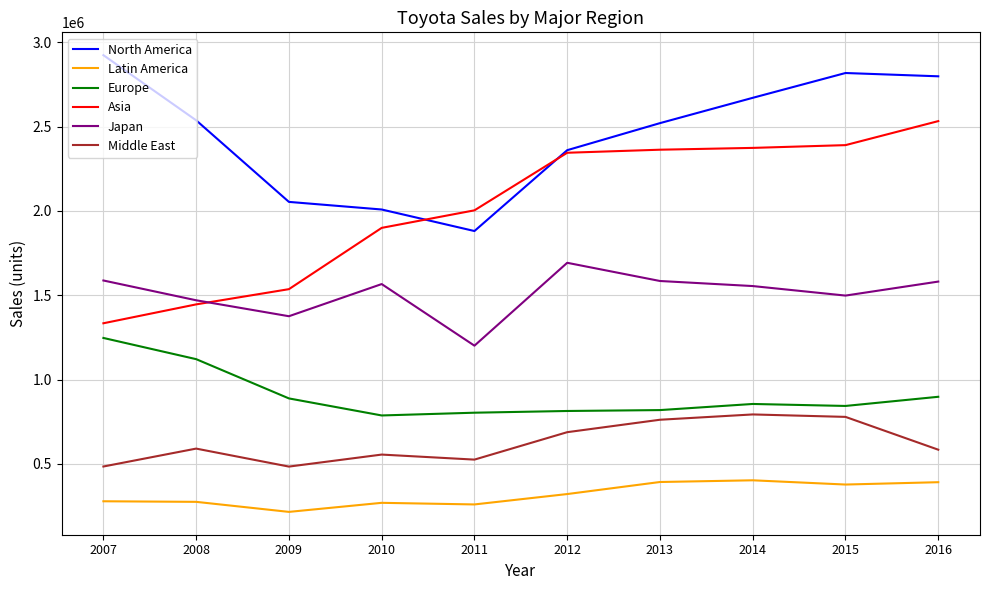

What is the highest value of the Japan series?

1692228